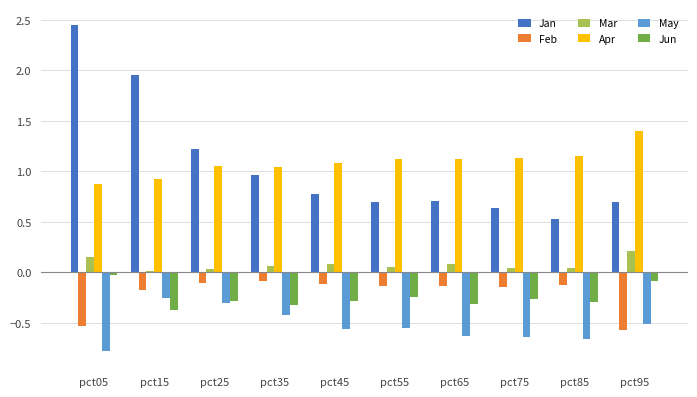

The Apr series shows 0.9 at pct15. True or false?

True